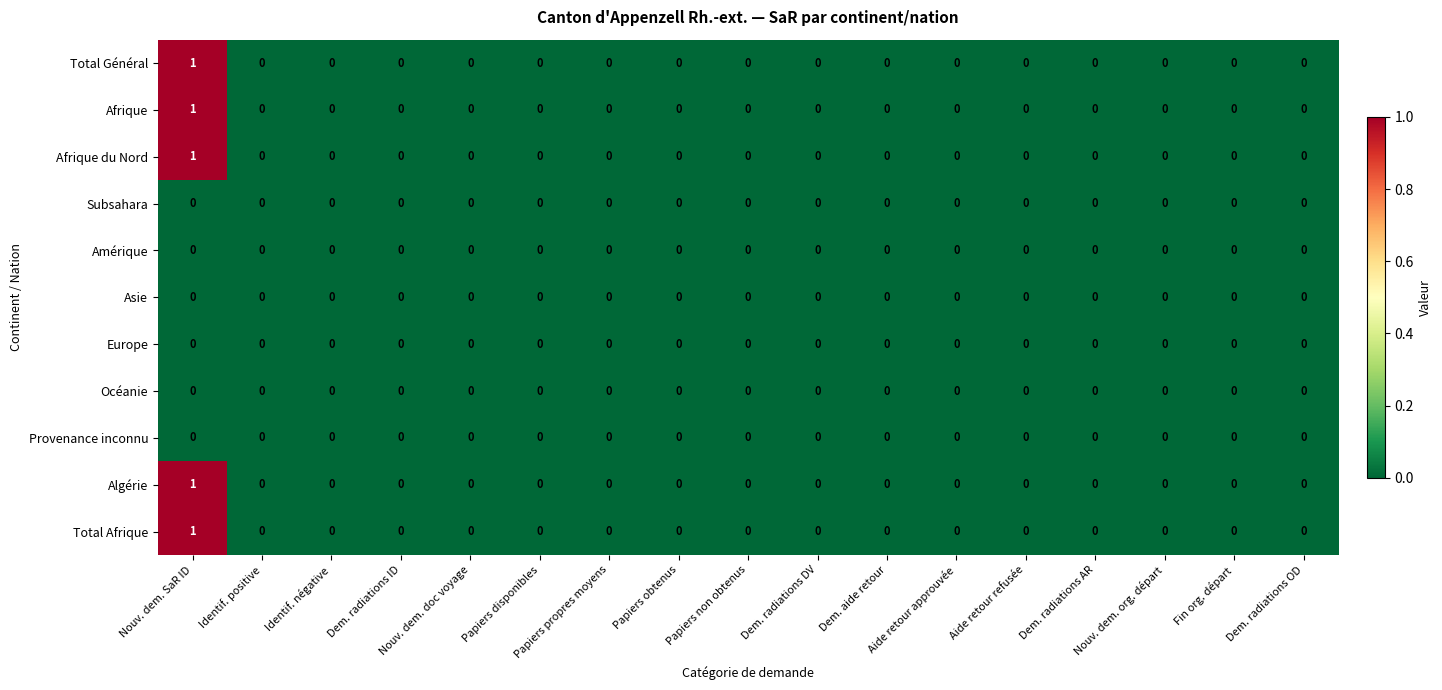

How many Total Général values are between 0 and 1?

17